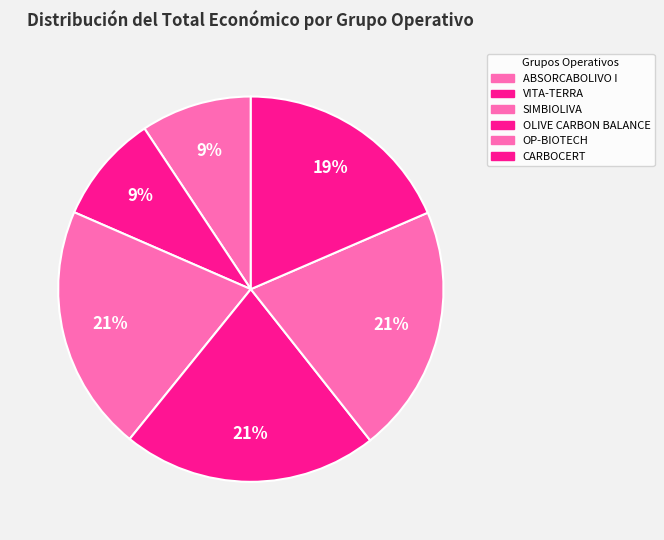

How many slices are in this pie chart?

6